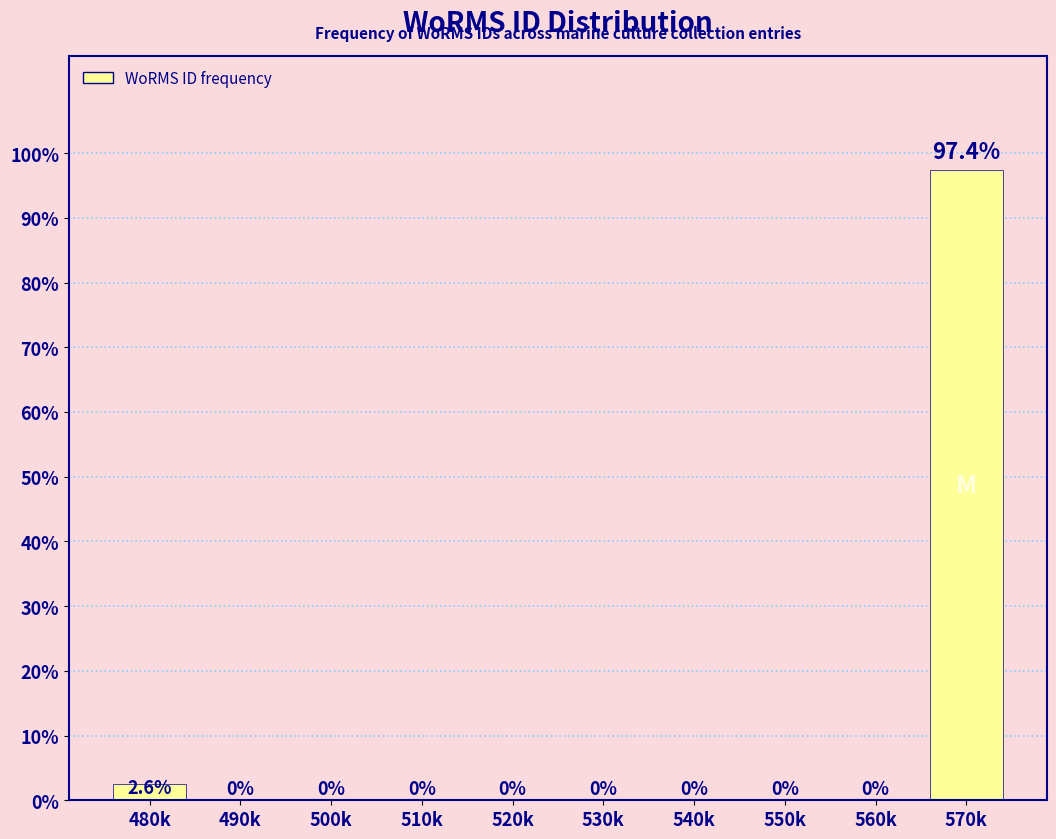

Reading left to right, extract all data points from this chart.

480k=2.6	490k=0.0	500k=0.0	510k=0.0	520k=0.0	530k=0.0	540k=0.0	550k=0.0	560k=0.0	570k=97.4